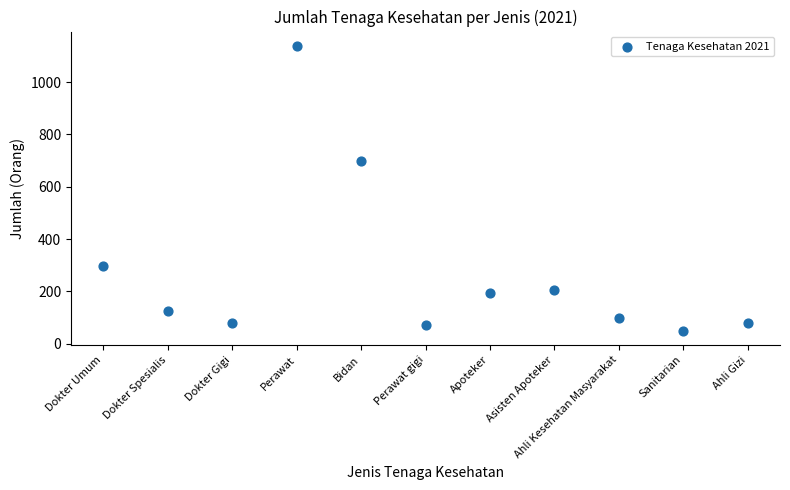

What Y value in the scatter plot is closest to 594?

697